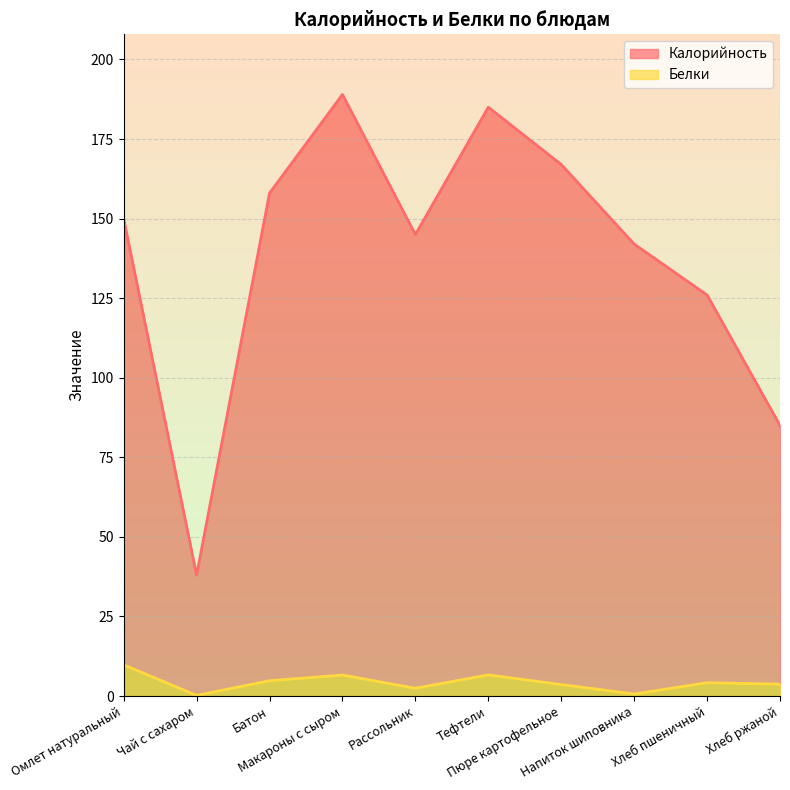

Which series changed the most between Рассольник and Хлеб ржаной?

Калорийность